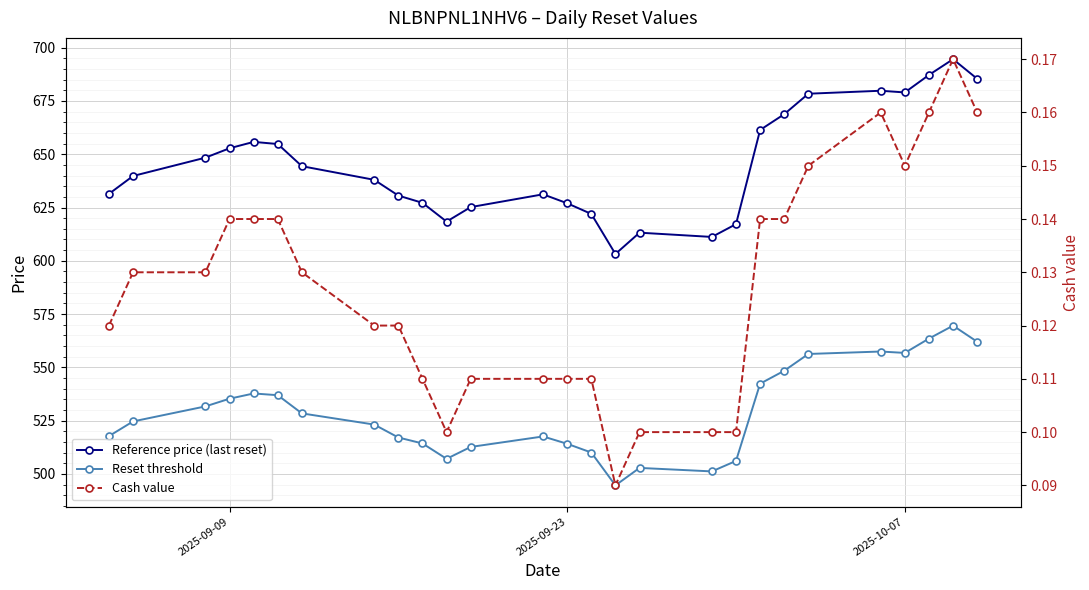

How many interior local valleys does the Cash value series have?

3